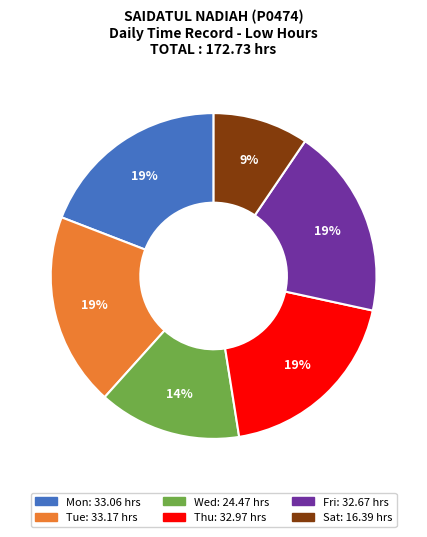

To the nearest percent, what is the difference between the largest and smallest slice percentages?

10%